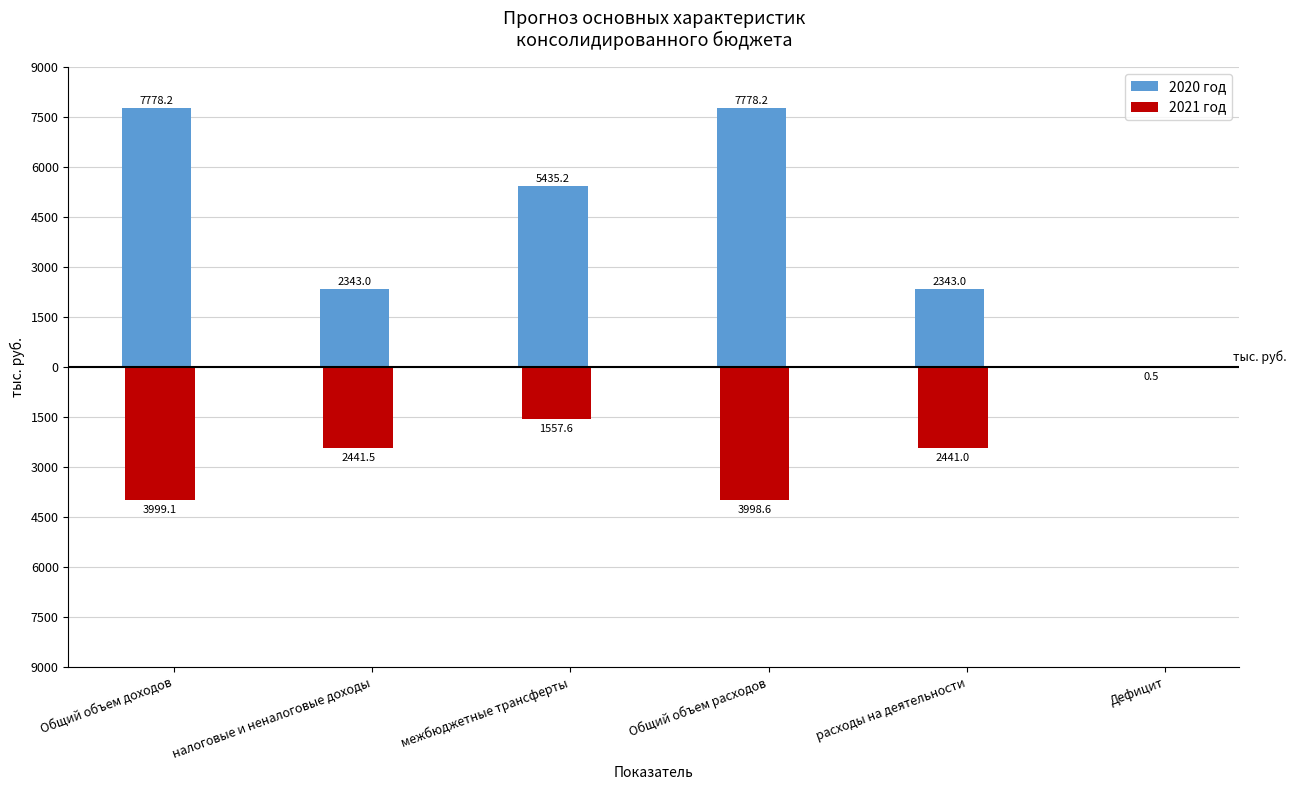

What are all the series names shown in the legend?

2020 год, 2021 год